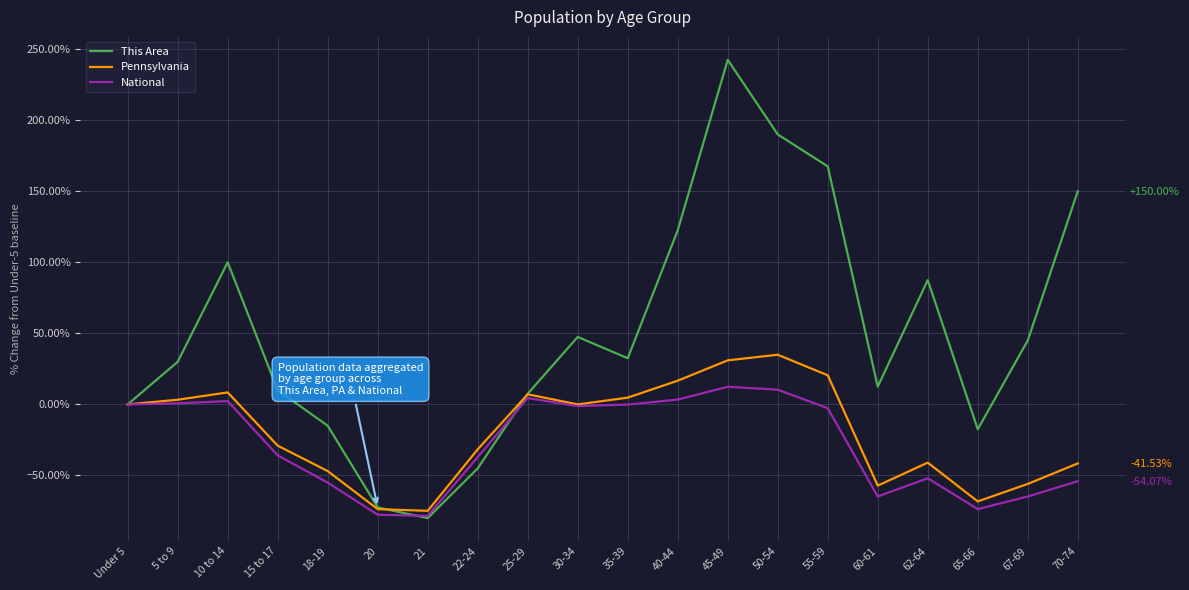

What is the value of the National point at the 10th from the left?

-1.2